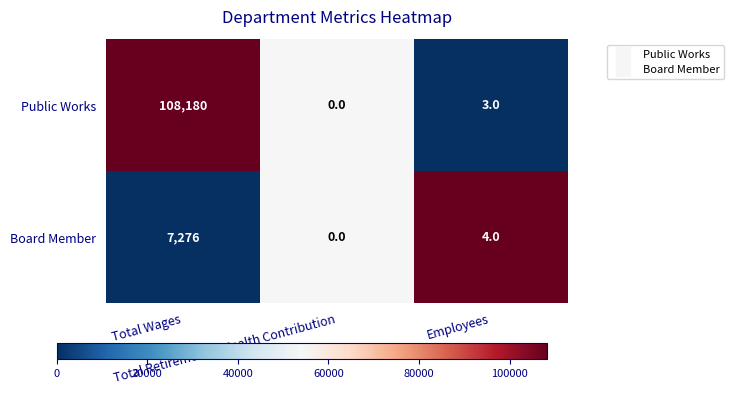

What is the sum of all Public Works values?

108183